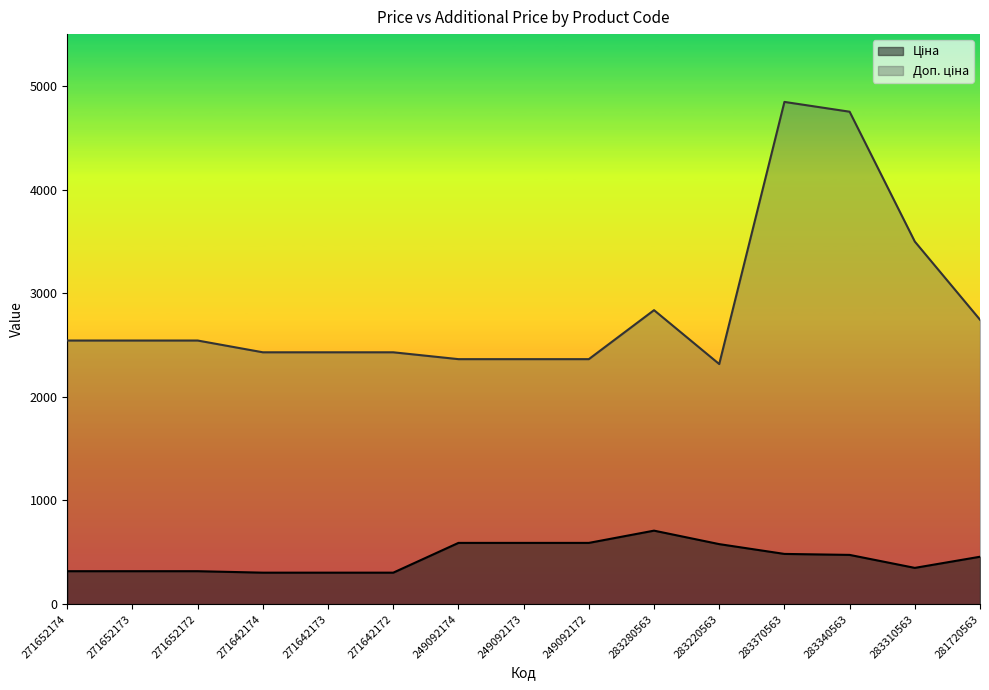

True or false: Доп. ціна and Ціна intersect in this chart.

False